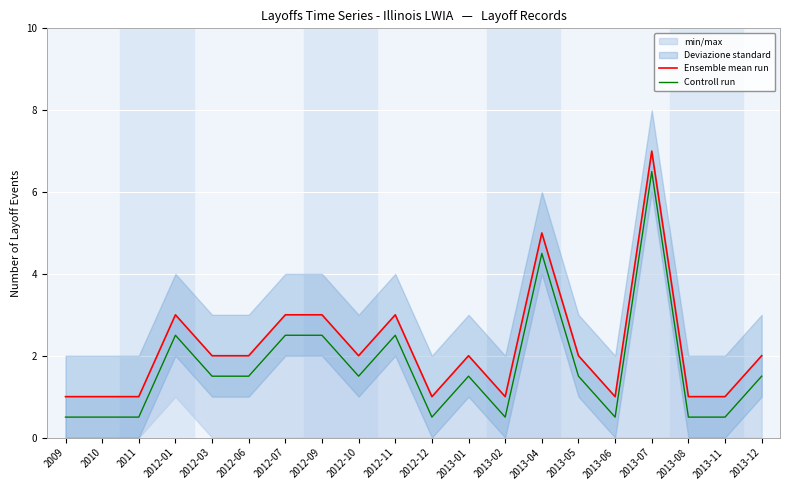

How many lines are shown in the chart?

2